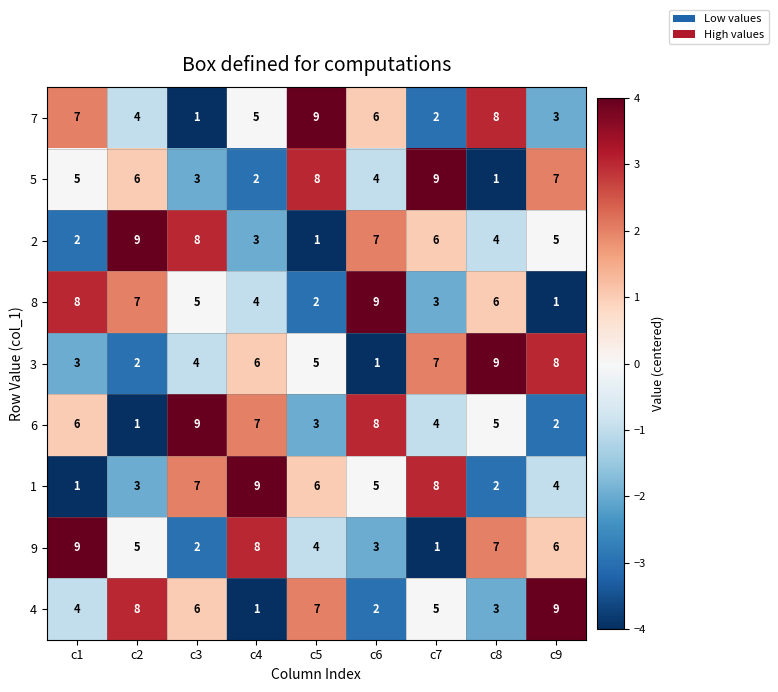

At how many categories does at least one series exceed 1?

9